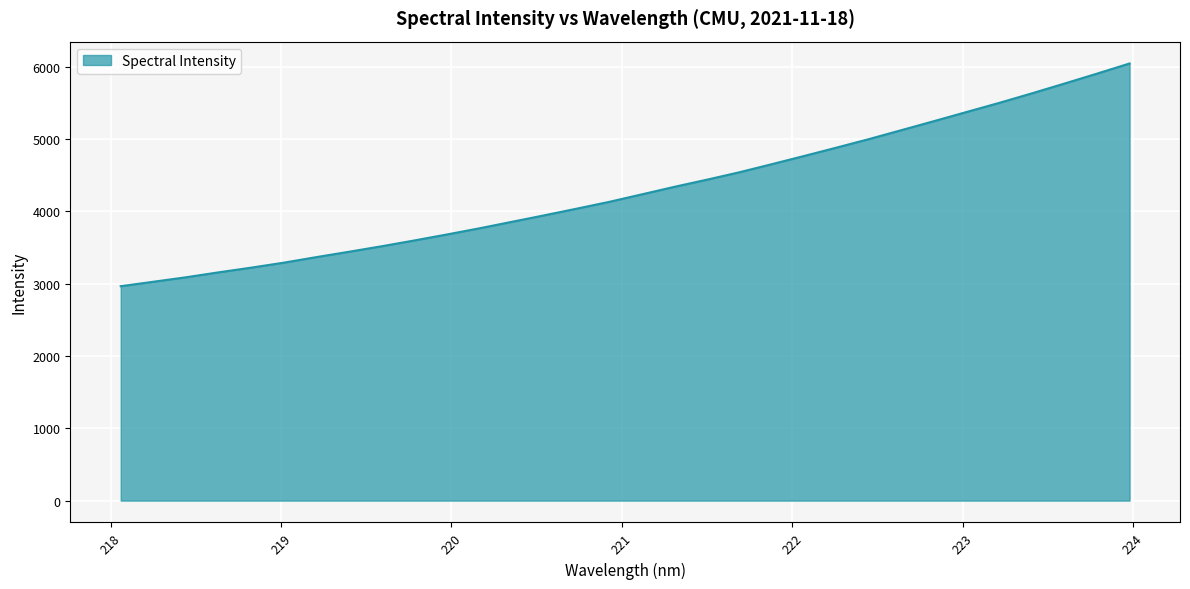

What is the minimum value shown in the chart?

2965.5